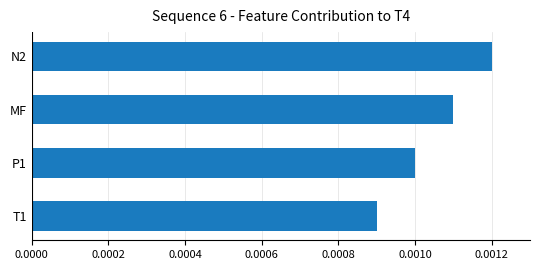

List the labels in order of value, smallest first.

T1, P1, MF, N2